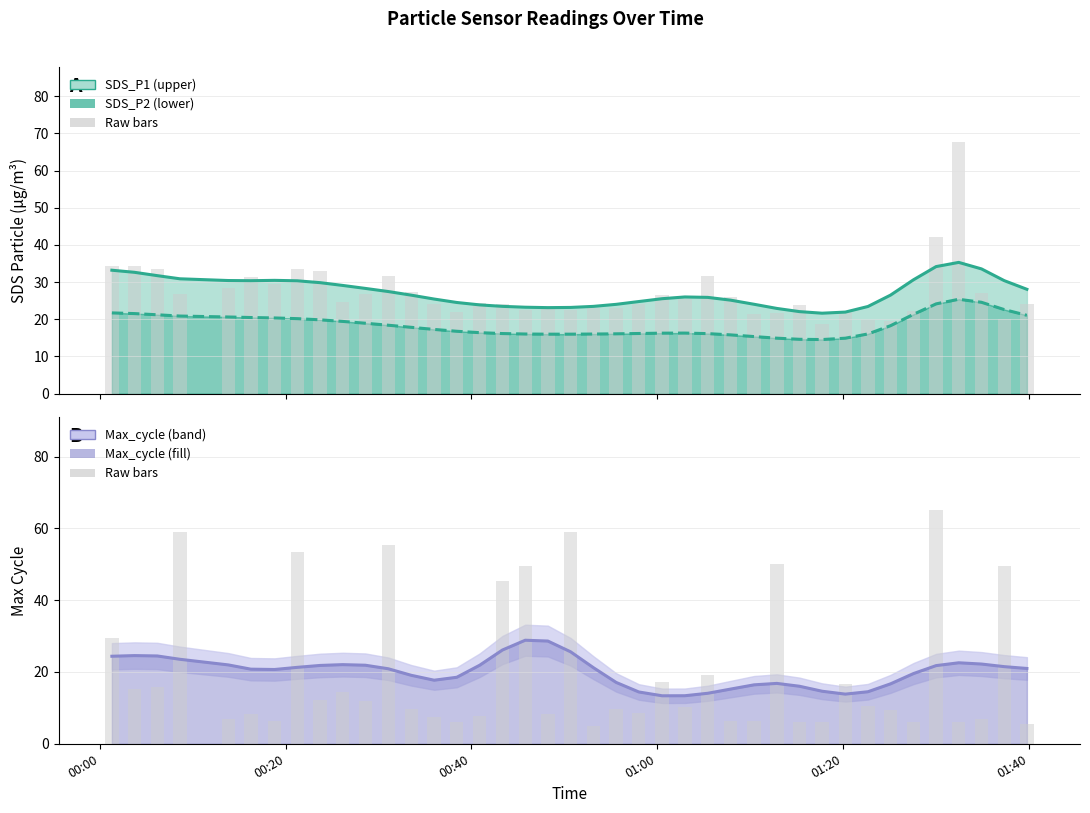

Reading right to left, transcribe all the data shown in this chart.

SDS_P1: 28.1	30.4	33.5	35.3	34.2	30.6	26.5	23.4	21.9	21.6	22.1	22.9	24.0	25.1	25.9	26.0	25.5	24.8	24.0	23.5	23.2	23.1	23.2	23.5	23.9	24.5	25.4	26.5	27.5	28.3	29.1	29.8	30.3	30.5	30.4	30.4	30.9	31.7	32.6	33.2
SDS_P2 line: 21.1	22.6	24.6	25.4	24.1	21.3	18.3	16.1	14.9	14.5	14.6	14.9	15.3	15.8	16.1	16.3	16.3	16.2	16.1	16.0	16.0	16.0	16.0	16.2	16.4	16.8	17.3	17.8	18.4	18.9	19.4	19.8	20.2	20.4	20.5	20.6	20.9	21.2	21.5	21.7
SDS_P1 raw: 24.1	20.2	26.9	67.6	42.1	22.3	19.5	19.8	22.0	18.7	23.8	21.7	21.4	25.9	31.6	25.4	26.6	24.2	23.0	23.0	22.6	23.1	22.5	24.1	24.2	21.9	24.0	27.4	31.6	26.7	24.7	33.0	33.6	29.6	31.3	28.3	26.9	33.4	34.3	34.3
Max_cycle line: 21.0	21.5	22.2	22.6	21.8	19.6	16.7	14.5	13.8	14.6	16.0	16.8	16.4	15.2	14.1	13.4	13.4	14.4	17.1	21.2	25.6	28.6	28.8	26.1	21.9	18.5	17.7	19.1	20.9	21.9	22.0	21.8	21.3	20.7	20.8	22.0	23.5	24.5	24.6	24.4
Max_cycle raw: 5.5	49.4	6.9	6.0	65.0	6.0	9.5	10.5	16.7	6.0	6.0	50.0	6.4	6.4	19.0	10.1	17.3	8.6	9.6	5.0	59.0	8.2	49.4	45.2	7.7	6.0	7.4	9.6	55.4	11.9	14.4	12.3	53.5	6.4	8.3	6.8	59.0	15.8	15.4	29.5